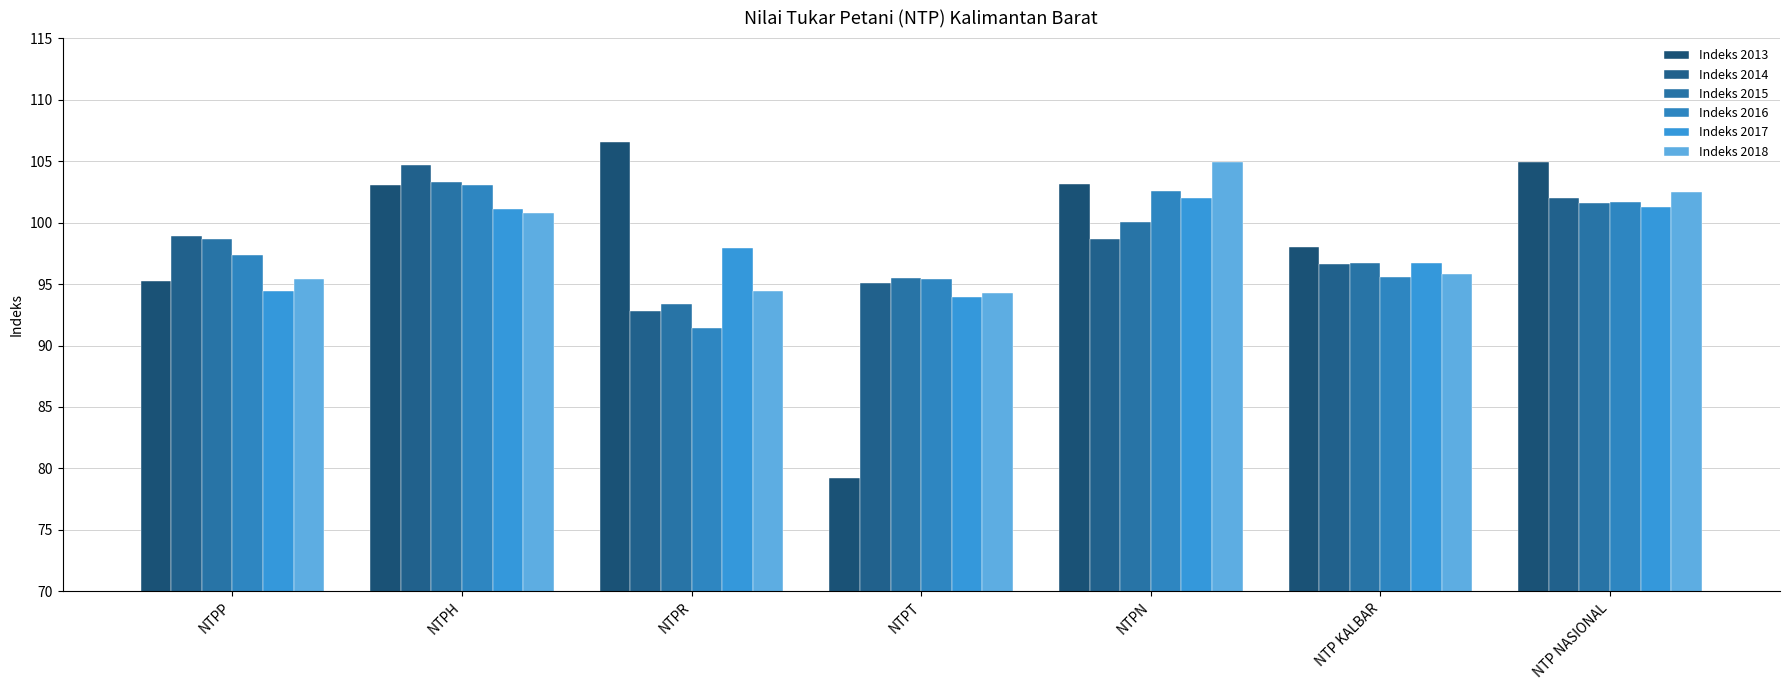

How many bars are there in each group?

6